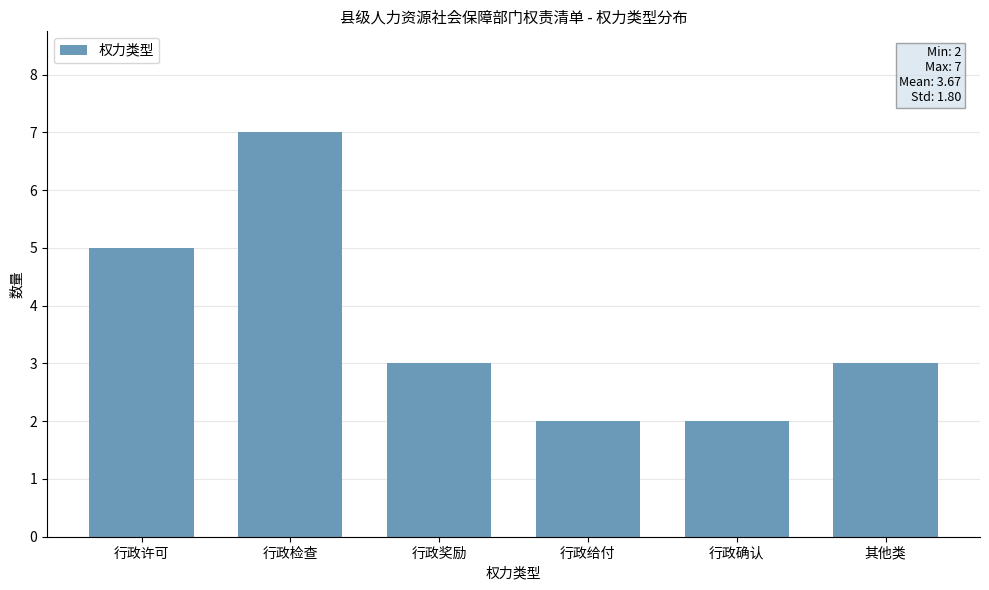

Reading left to right, list all the values displayed in this chart.

5	7	3	2	2	3